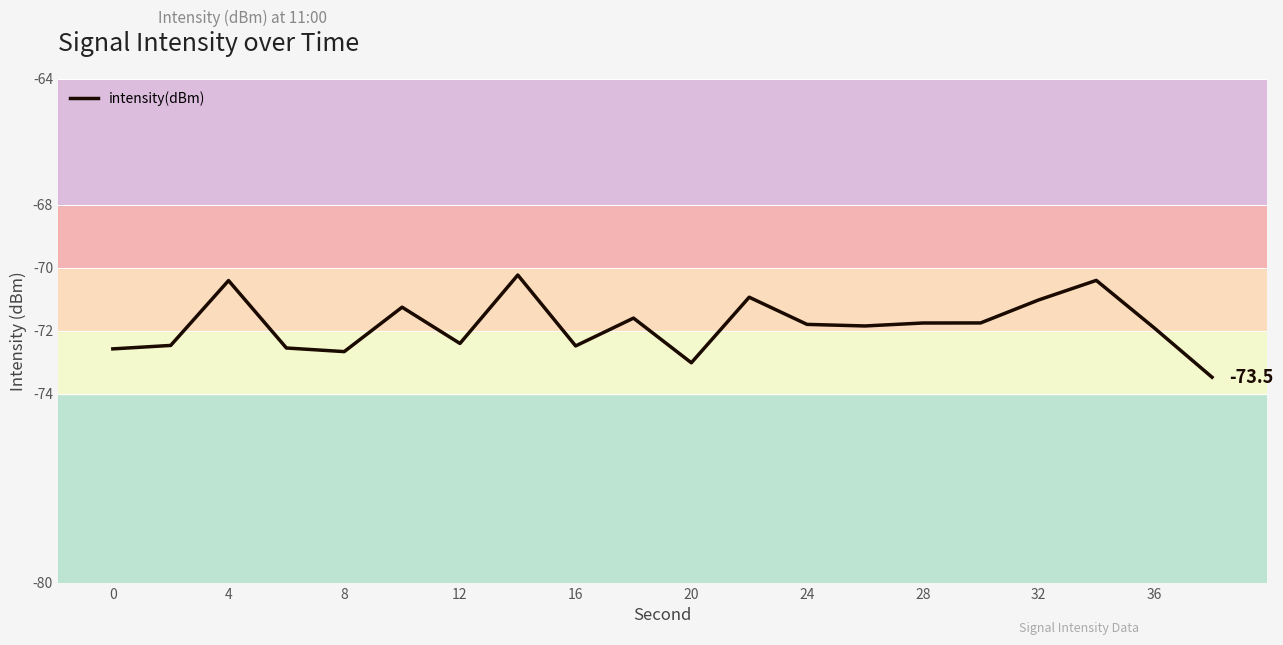

What is the minimum value shown in the chart?

-73.5